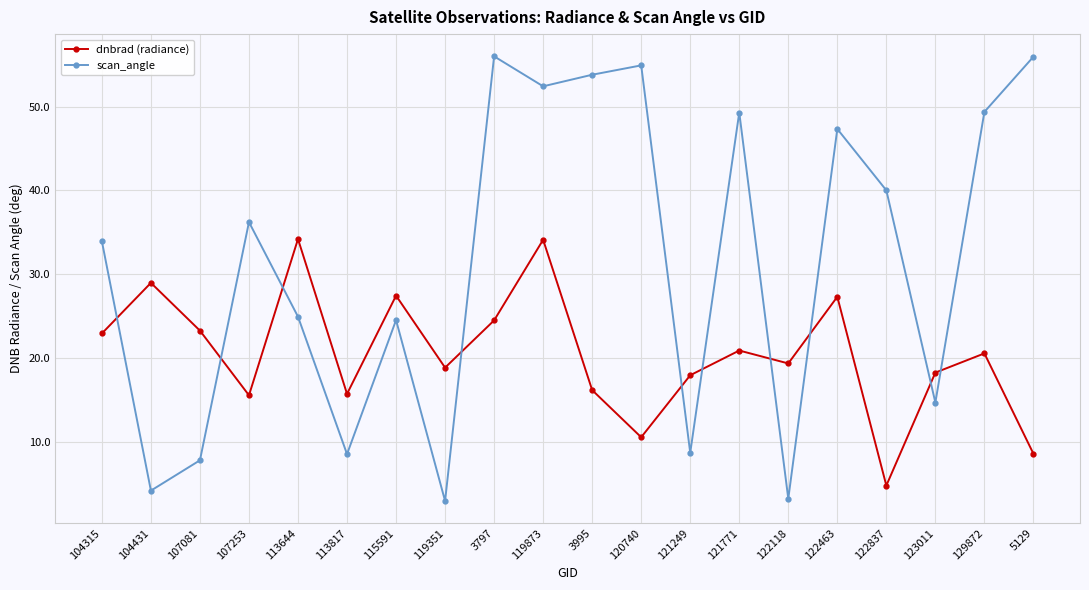

What is the difference between the highest and lowest values at 121249?

9.3